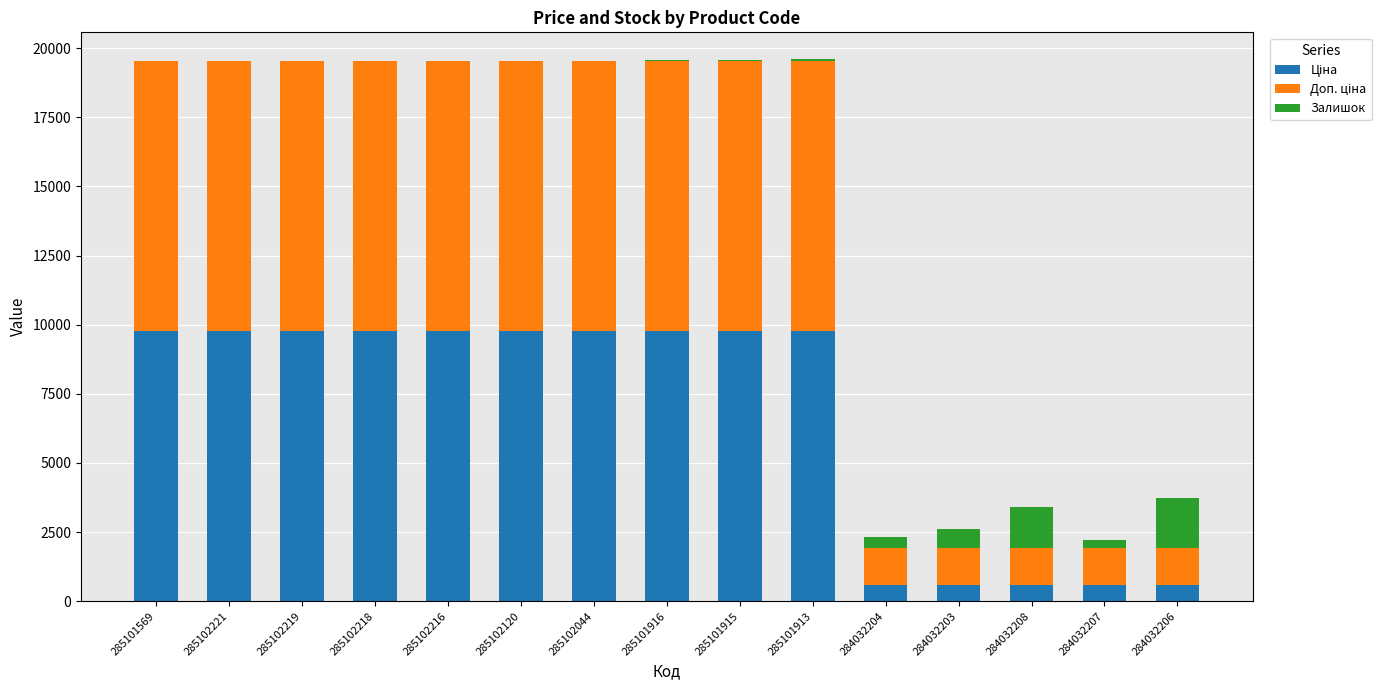

What is the total value across all series at 284032206?

3740.6